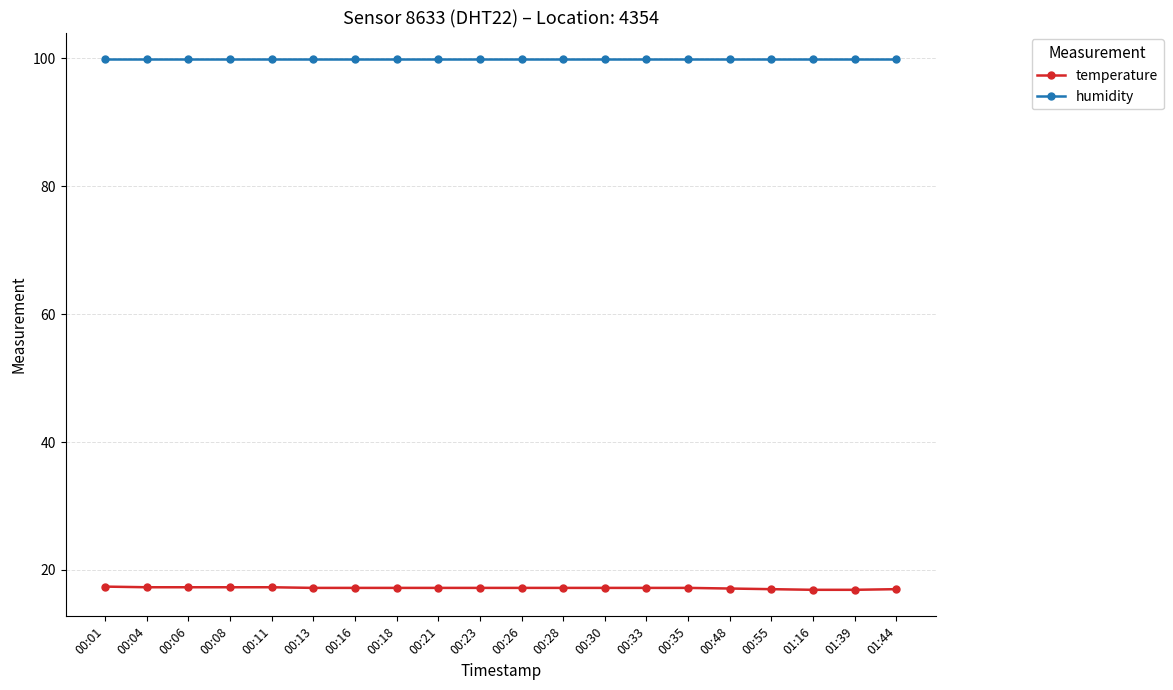

True or false: temperature and humidity intersect in this chart.

False